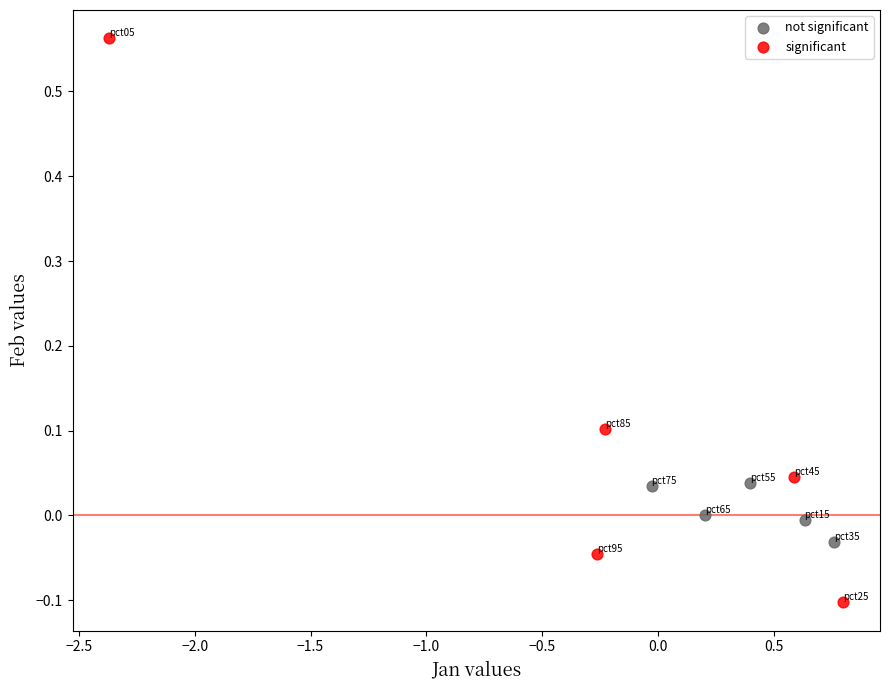

Which series reaches the maximum Y coordinate?

significant